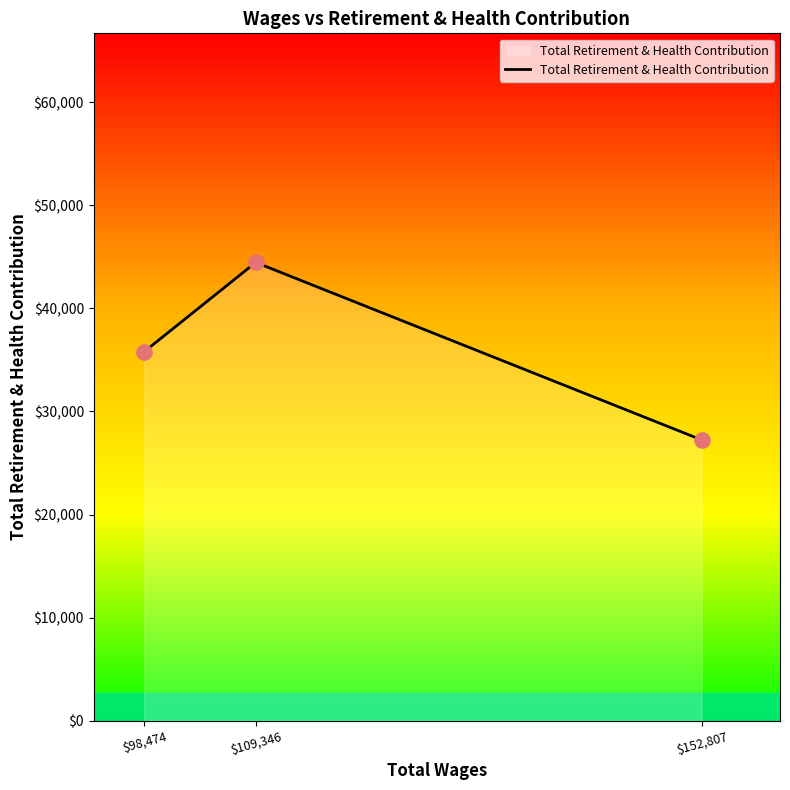

Which has a higher value, $98,474 or $152,807?

$98,474